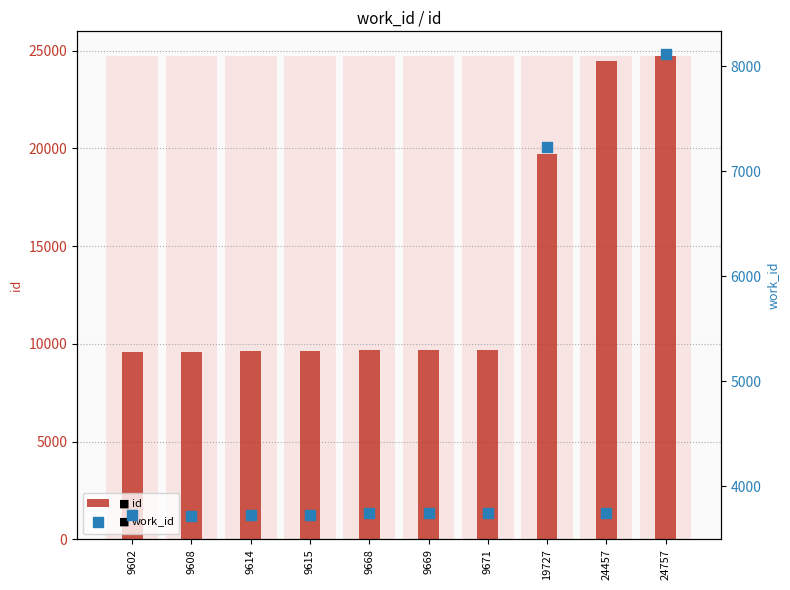

What is the total value across all series at 9614?

13334